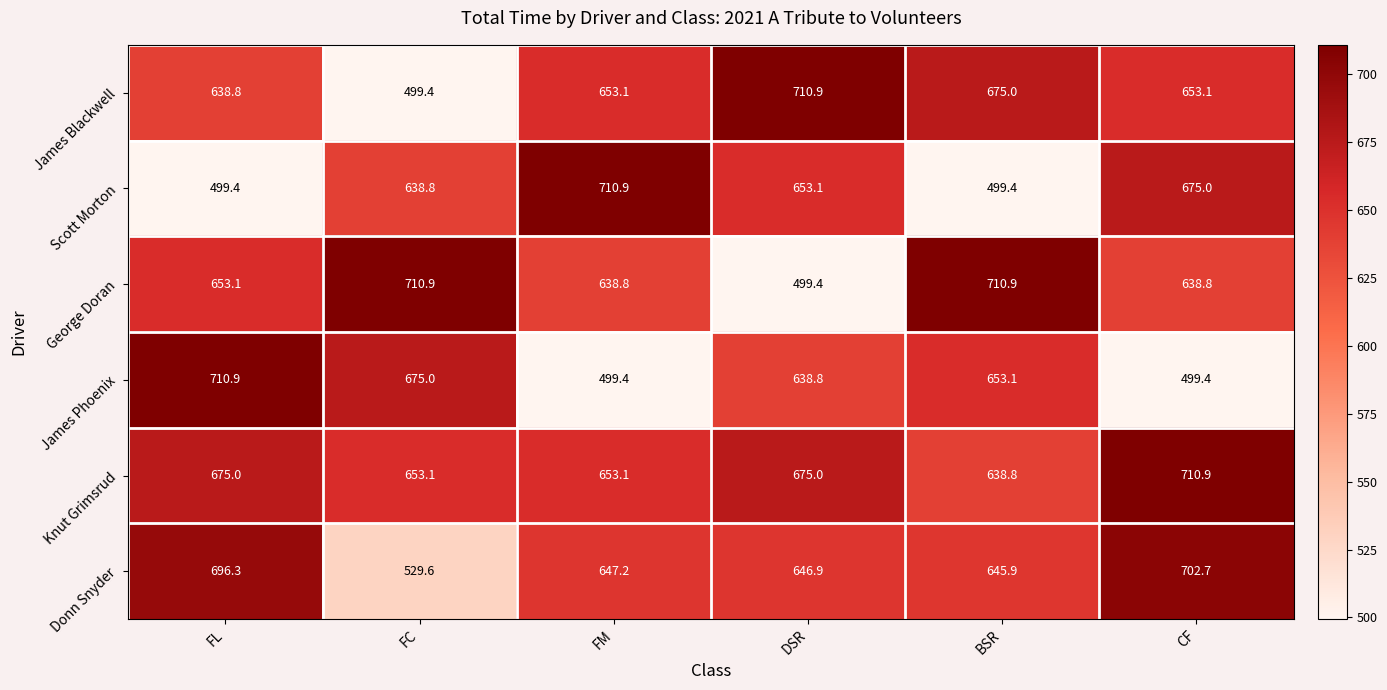

How many categories are shown in the chart?

6